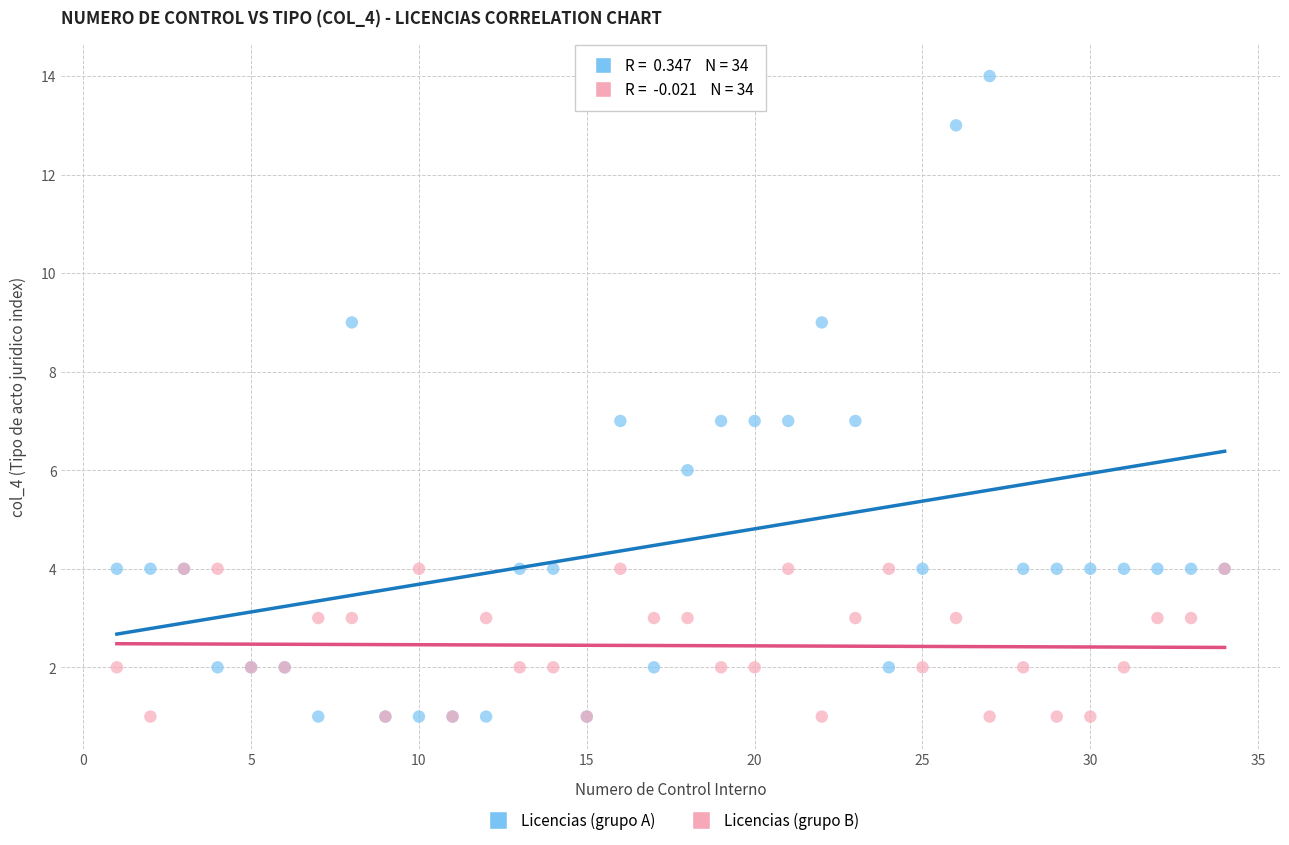

Which series has the largest Y range (max minus min)?

Licencias (grupo A)